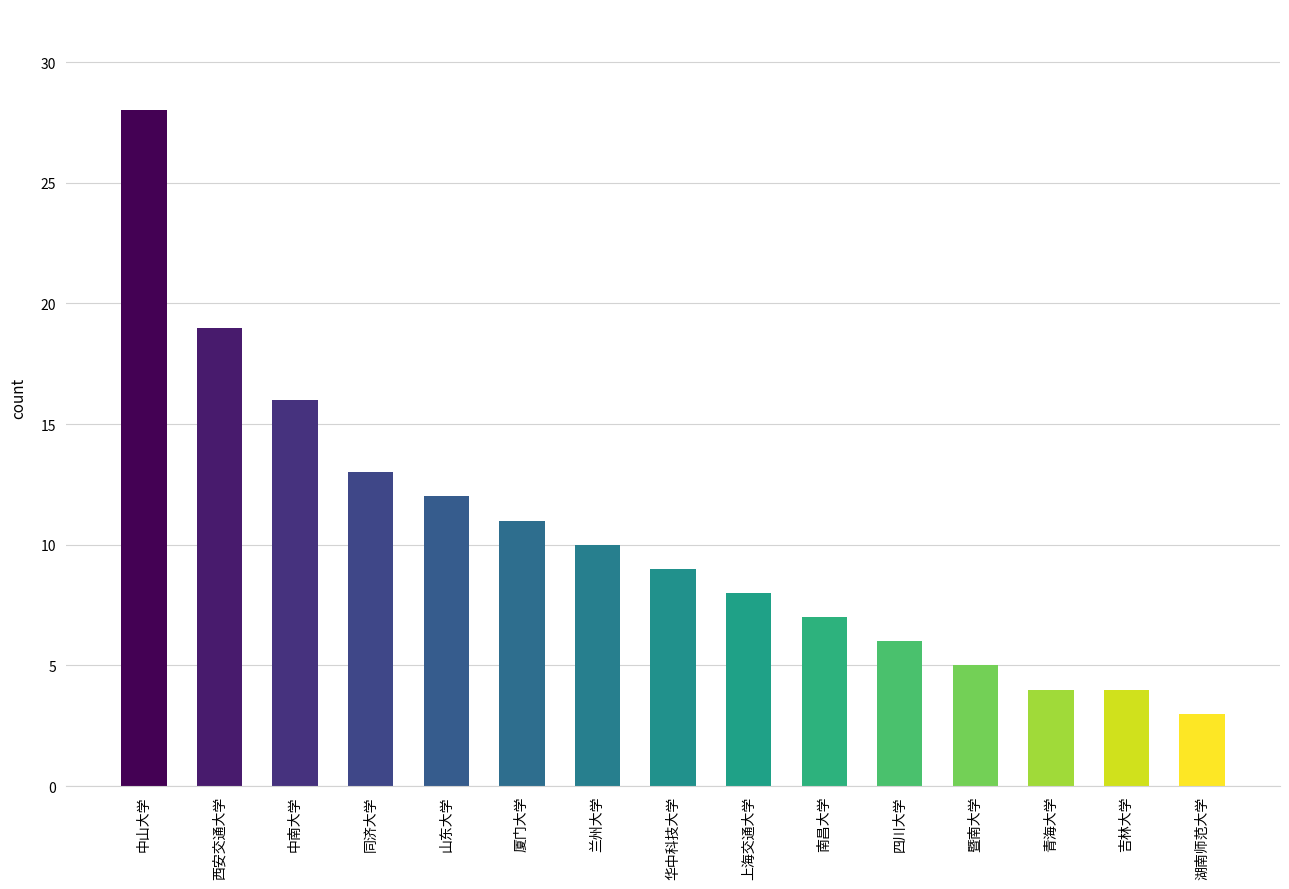

What is the smallest value displayed?

3